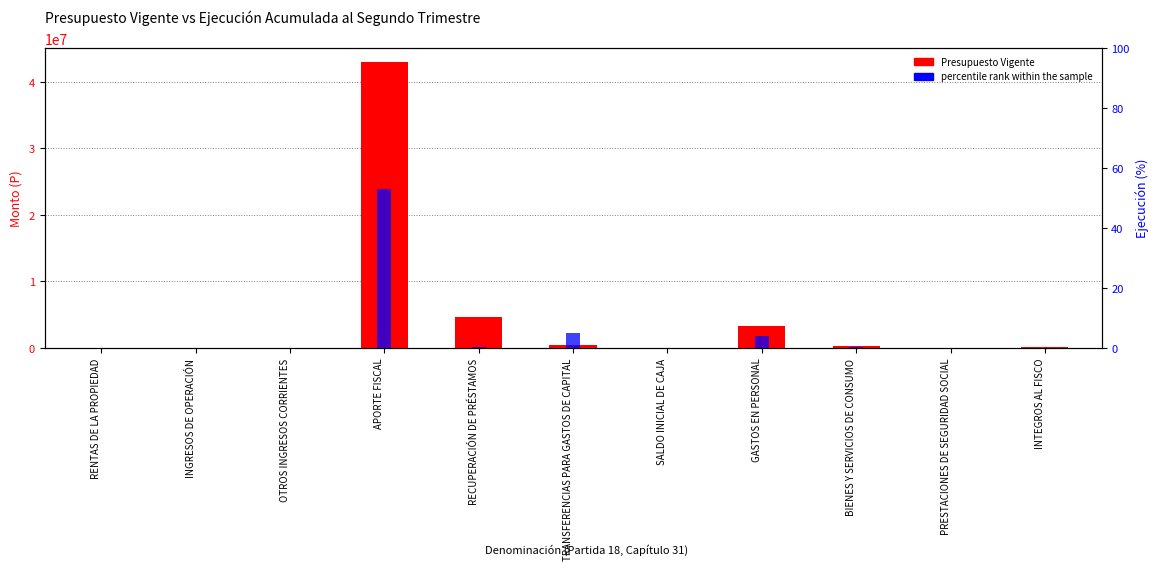

Which category has the lowest value across all series?

SALDO INICIAL DE CAJA